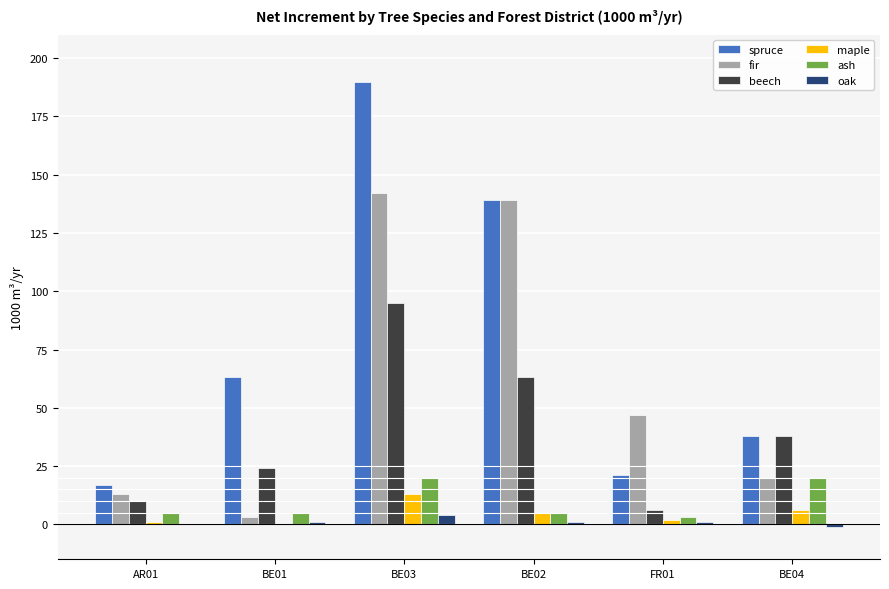

What is the sum of all fir values?

364